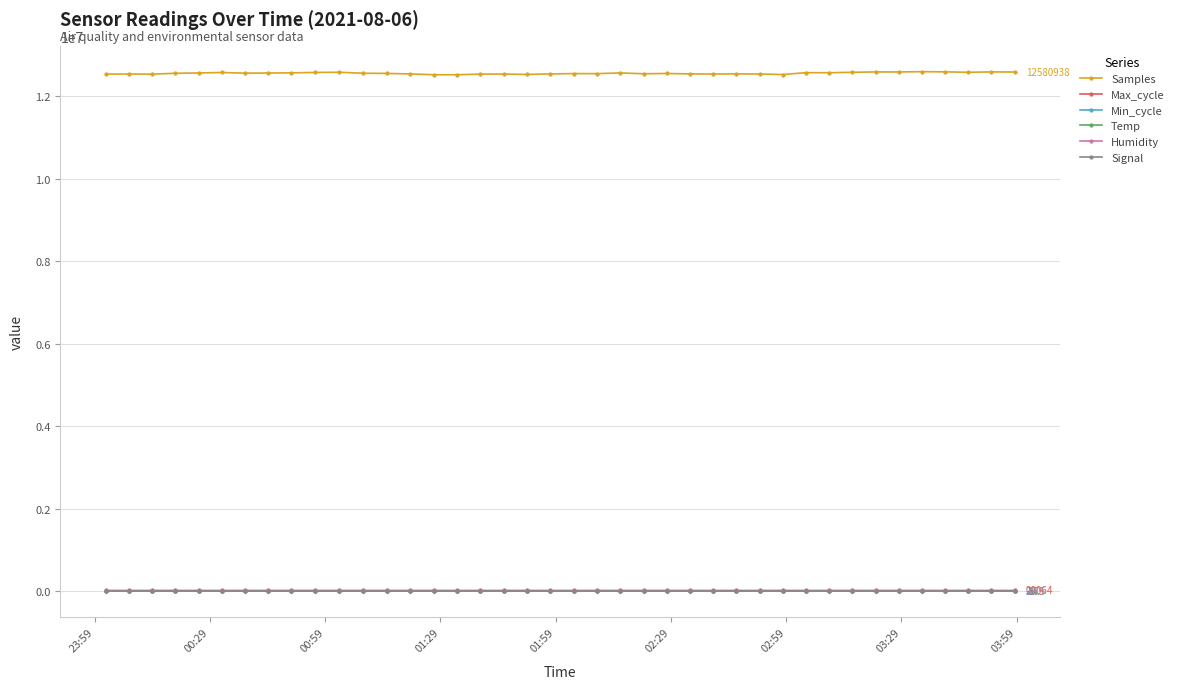

What is the maximum value shown in the chart?

12589594.0